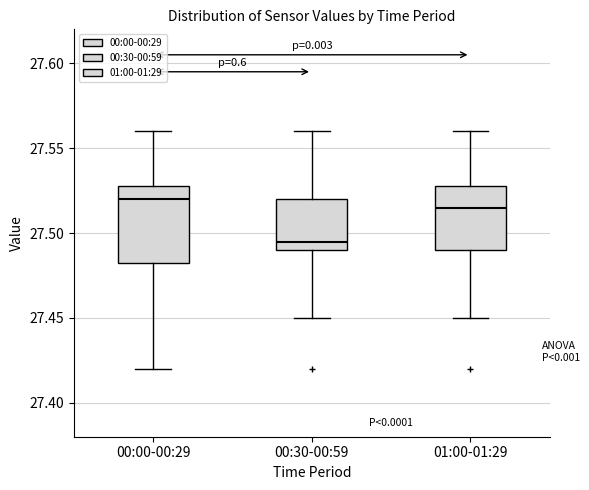

Reading left to right, transcribe this box plot: for each box, give where its median line is, the range the box spans, and where its two whiskers end, as read against the y-axis. The values are not printed on the chart, so give them approximately, as read against the axis.

00:00-00:29: median 27.520, box 27.485 to 27.530, whiskers 27.420 to 27.560
00:30-00:59: median 27.495, box 27.490 to 27.520, whiskers 27.450 to 27.560
01:00-01:29: median 27.515, box 27.490 to 27.530, whiskers 27.450 to 27.560